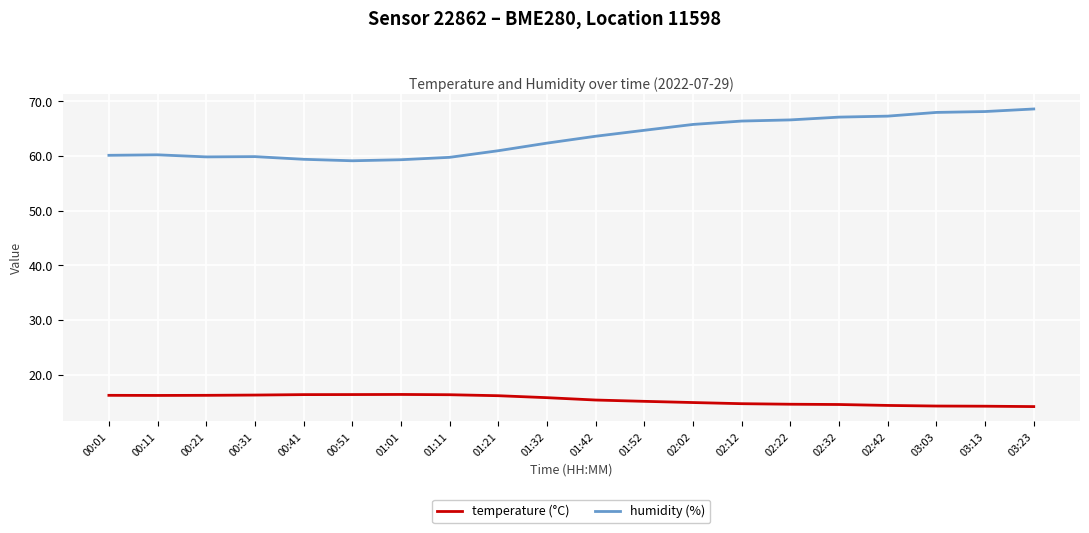

The value of temperature (°C) at 02:12 is 14.7. True or false?

True